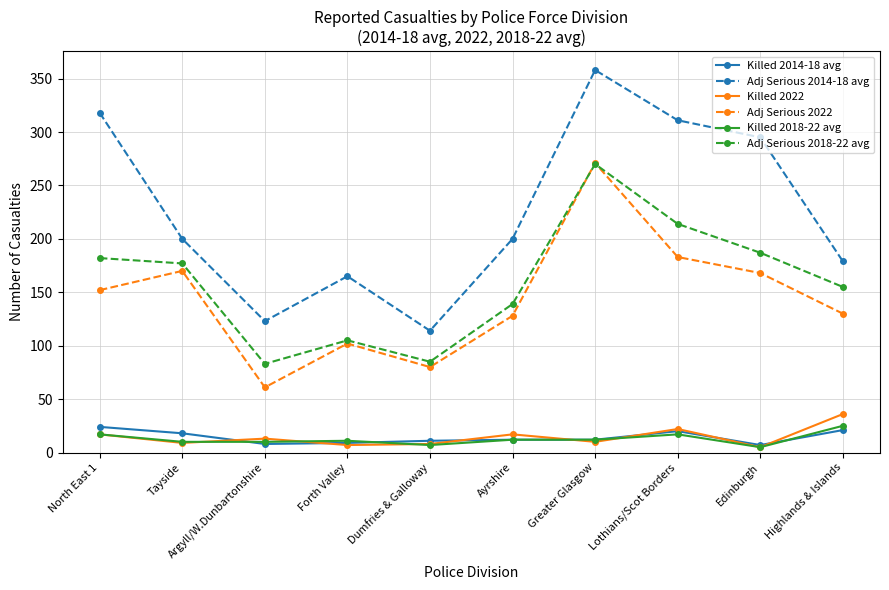

True or false: Killed 2014-18 avg has more than 0 interior local peaks.

True